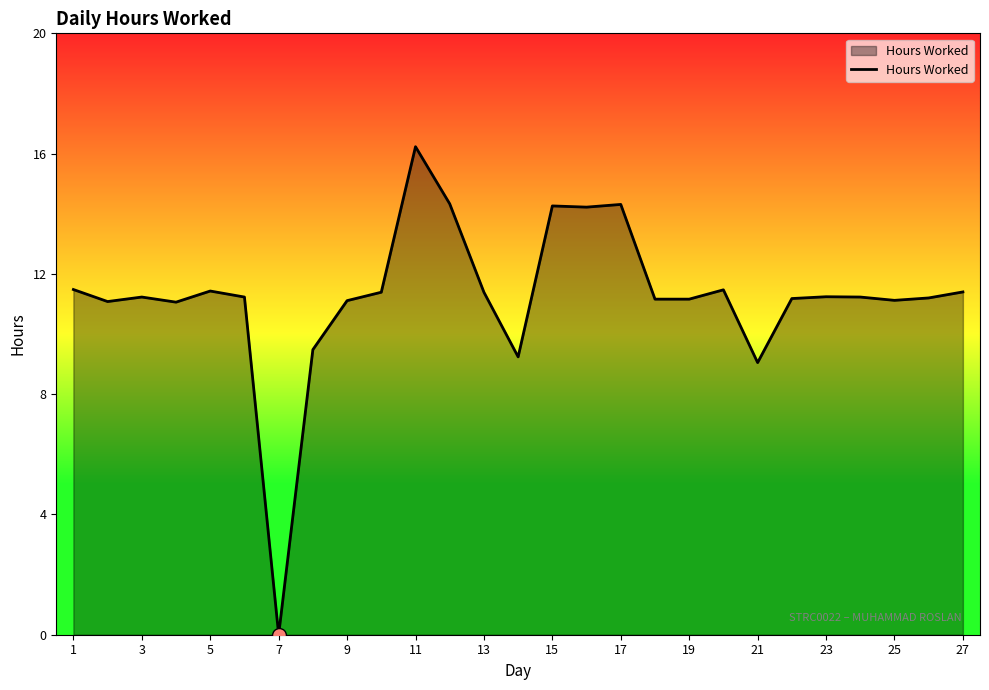

What is the maximum value shown in the chart?

16.2